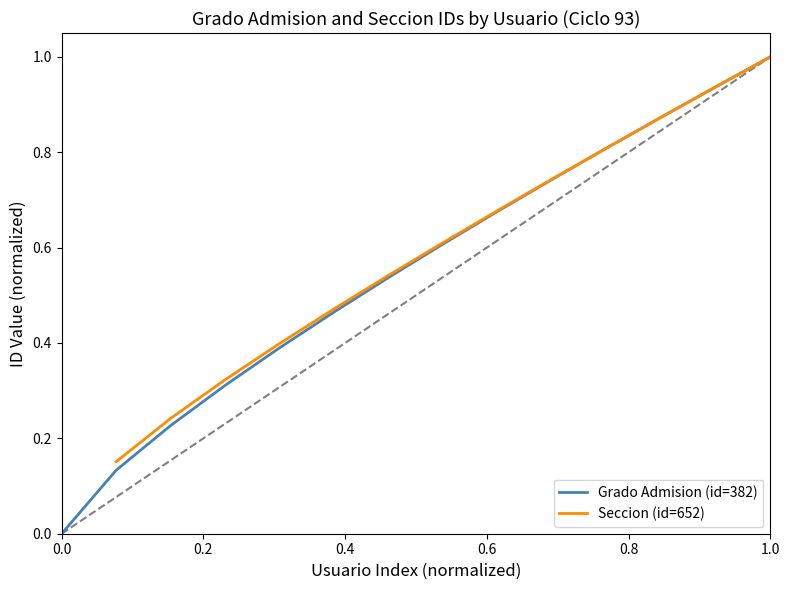

What is the highest value of the Grado Admision (id=382) series?

1.0